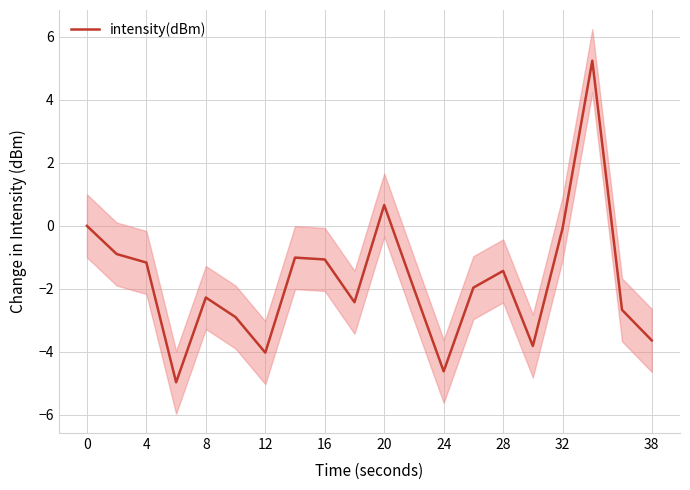

How many lines are shown in the chart?

1